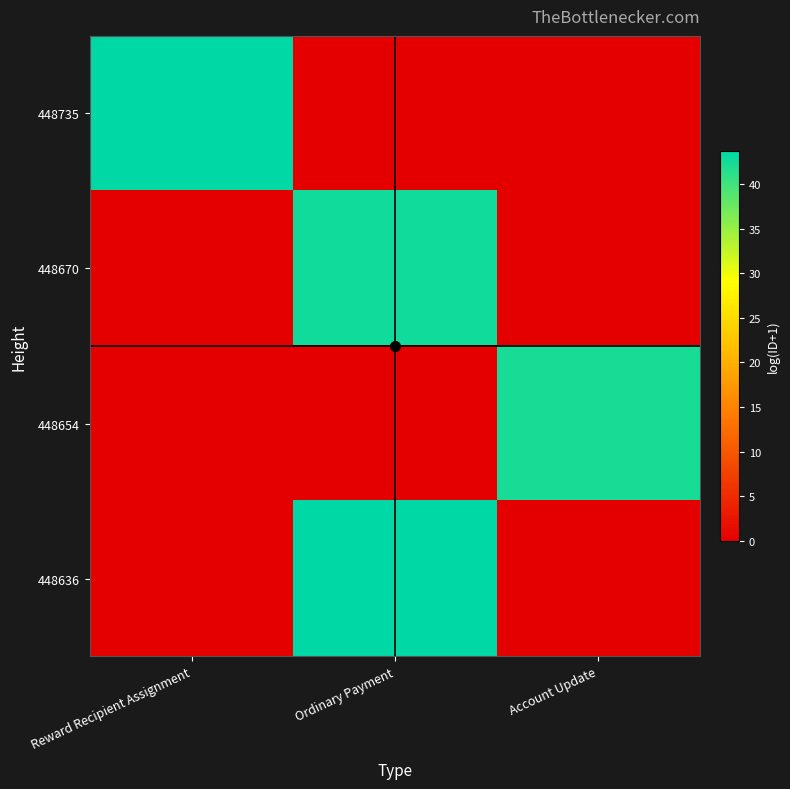

Reading left to right, extract all data points from this chart.

448735: Reward Recipient Assignment=43.6	Ordinary Payment=0.0	Account Update=0.0
448670: Reward Recipient Assignment=0.0	Ordinary Payment=42.7	Account Update=0.0
448654: Reward Recipient Assignment=0.0	Ordinary Payment=0.0	Account Update=42.3
448636: Reward Recipient Assignment=0.0	Ordinary Payment=43.7	Account Update=0.0